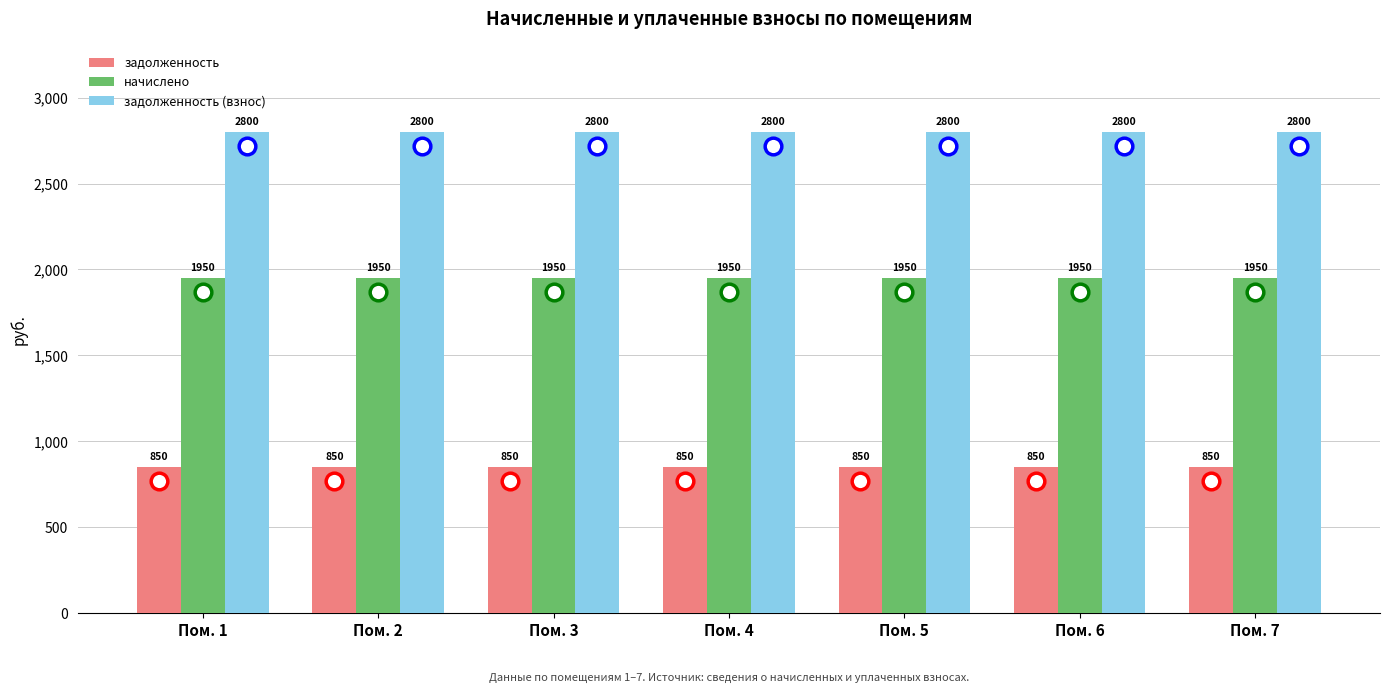

What is the approximate value of начислено at Пом. 4?

1950.0